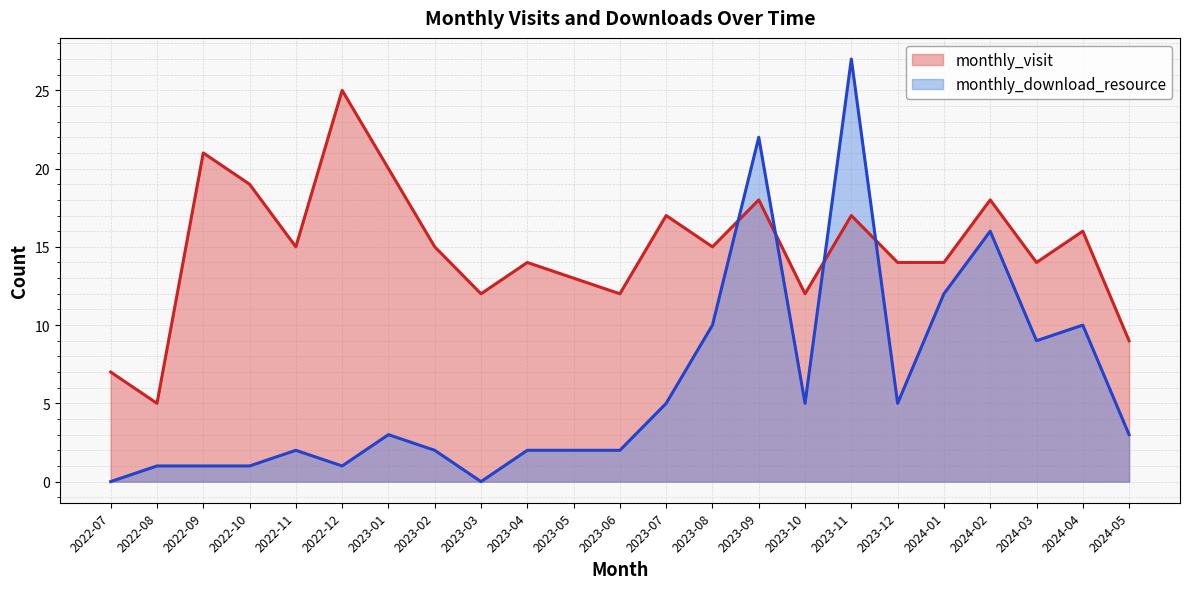

True or false: monthly_visit has more than 1 interior local peaks.

True